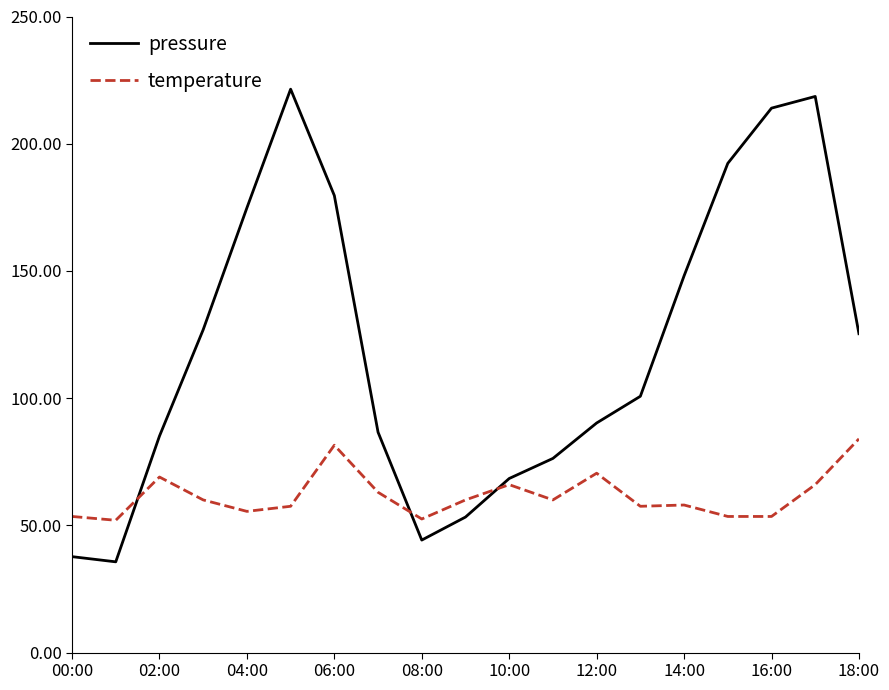

What is the sum of all temperature values?

1173.5